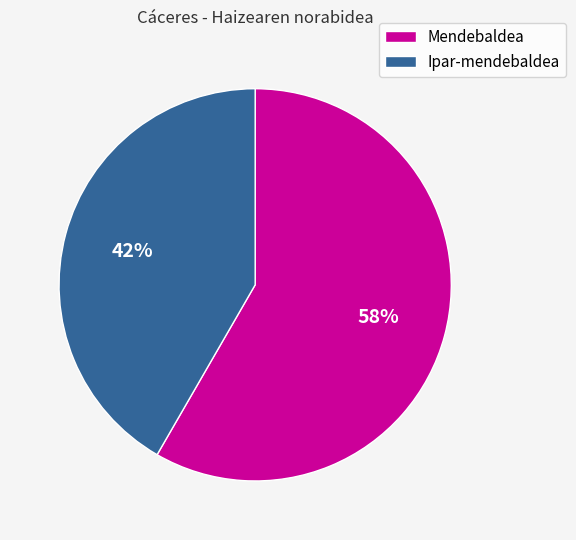

Rank the categories by value from highest to lowest.

Mendebaldea, Ipar-mendebaldea